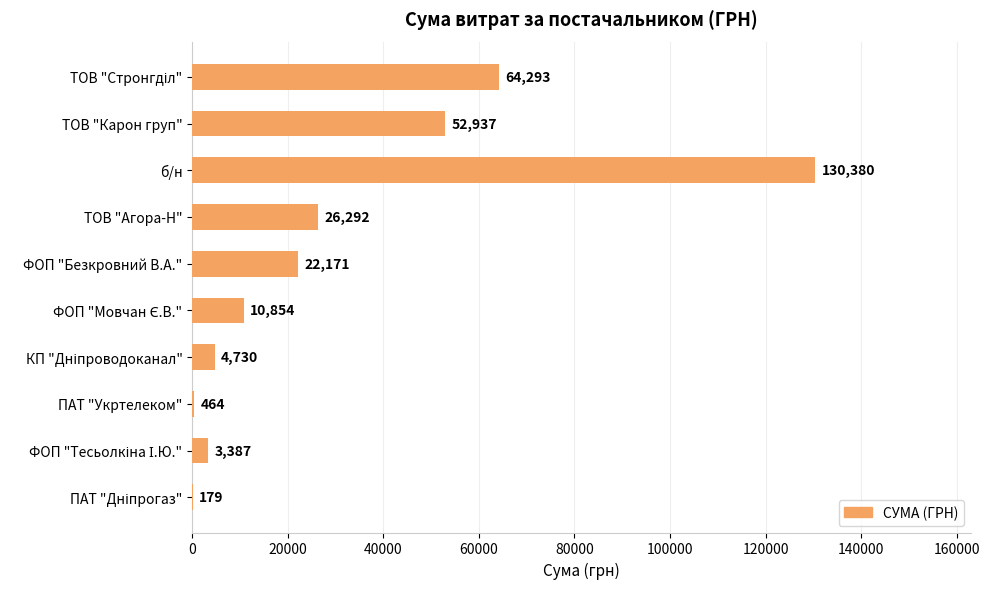

Which label corresponds to the largest value in the chart?

б/н